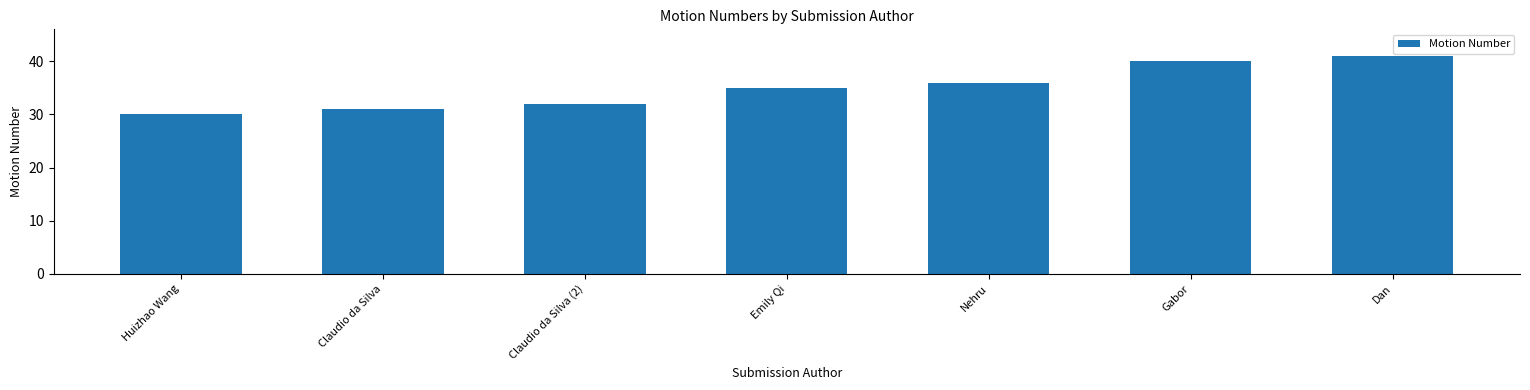

What is the change in value from Claudio da Silva to Gabor?

+9